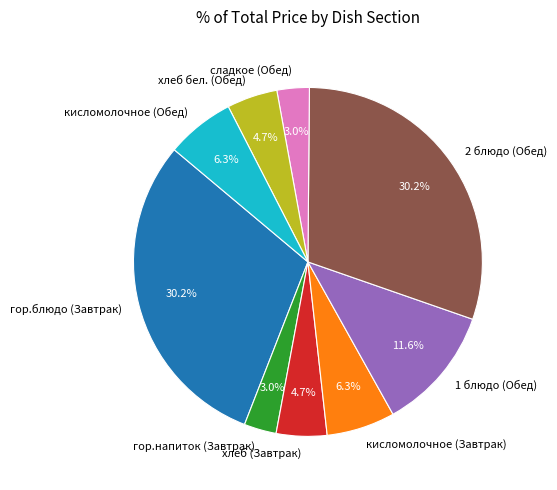

Is there a majority slice in this chart?

No